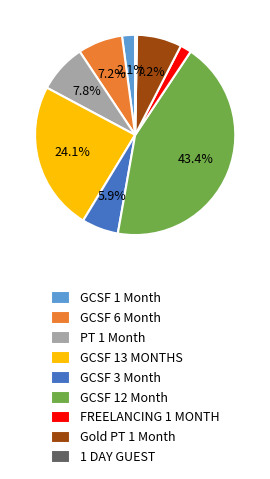

To the nearest percent, what portion does GCSF 1 Month represent?

2%